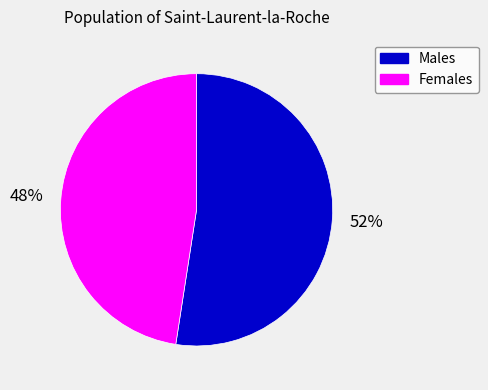

Does any single category account for the majority?

Yes